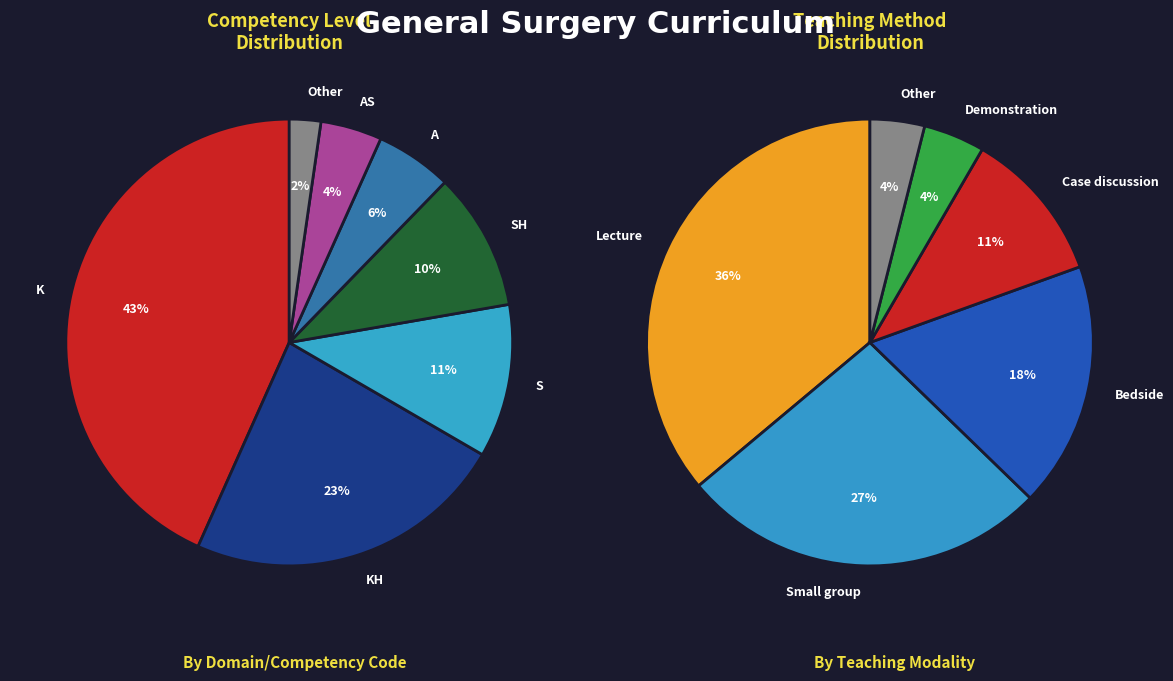

Rank the series by their maximum value, from highest to lowest.

values_left, values_right